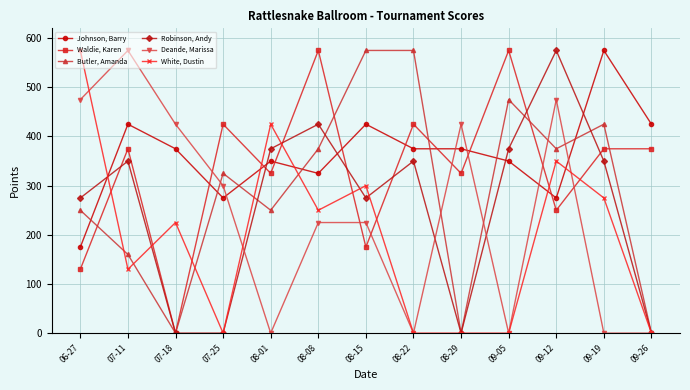

Reading left to right, transcribe all the data shown in this chart.

Johnson, Barry: 06-27=175	07-11=425	07-18=375	07-25=275	08-01=350	08-08=325	08-15=425	08-22=375	08-29=375	09-05=350	09-12=275	09-19=575	09-26=425
Waldie, Karen: 06-27=130	07-11=375	07-18=0	07-25=425	08-01=325	08-08=575	08-15=175	08-22=425	08-29=325	09-05=575	09-12=250	09-19=375	09-26=375
Butler, Amanda: 06-27=250	07-11=160	07-18=0	07-25=325	08-01=250	08-08=375	08-15=575	08-22=575	08-29=0	09-05=475	09-12=375	09-19=425	09-26=0
Robinson, Andy: 06-27=275	07-11=350	07-18=0	07-25=0	08-01=375	08-08=425	08-15=275	08-22=350	08-29=0	09-05=375	09-12=575	09-19=350	09-26=0
Deande, Marissa: 06-27=475	07-11=575	07-18=425	07-25=300	08-01=0	08-08=225	08-15=225	08-22=0	08-29=425	09-05=0	09-12=475	09-19=0	09-26=0
White, Dustin: 06-27=575	07-11=130	07-18=225	07-25=0	08-01=425	08-08=250	08-15=300	08-22=0	08-29=0	09-05=0	09-12=350	09-19=275	09-26=0